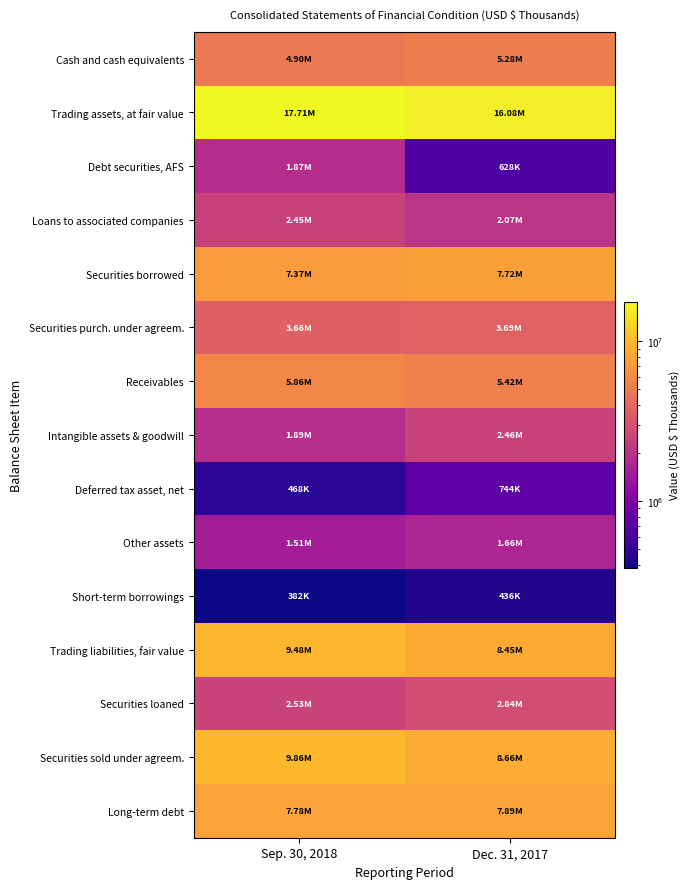

Which label corresponds to the smallest value in the chart?

Sep. 30, 2018